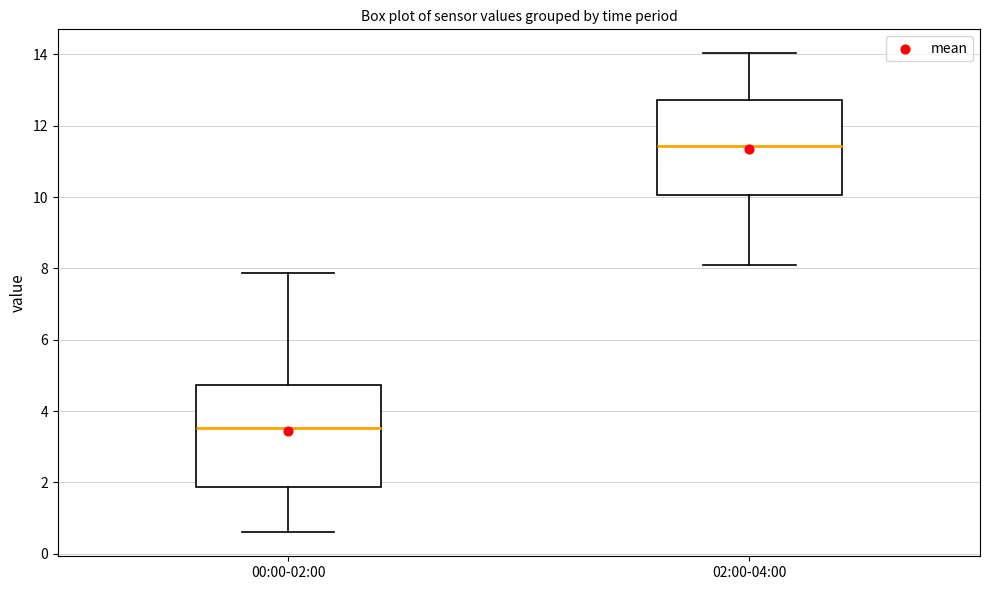

Reading left to right, transcribe this box plot: for each box, give where its median line is, the range the box spans, and where its two whiskers end, as read against the y-axis. The values are not printed on the chart, so give them approximately, as read against the axis.

00:00-02:00: median 3.6, box 1.8 to 4.8, whiskers 0.6 to 7.8
02:00-04:00: median 11.4, box 10.0 to 12.8, whiskers 8.2 to 14.0